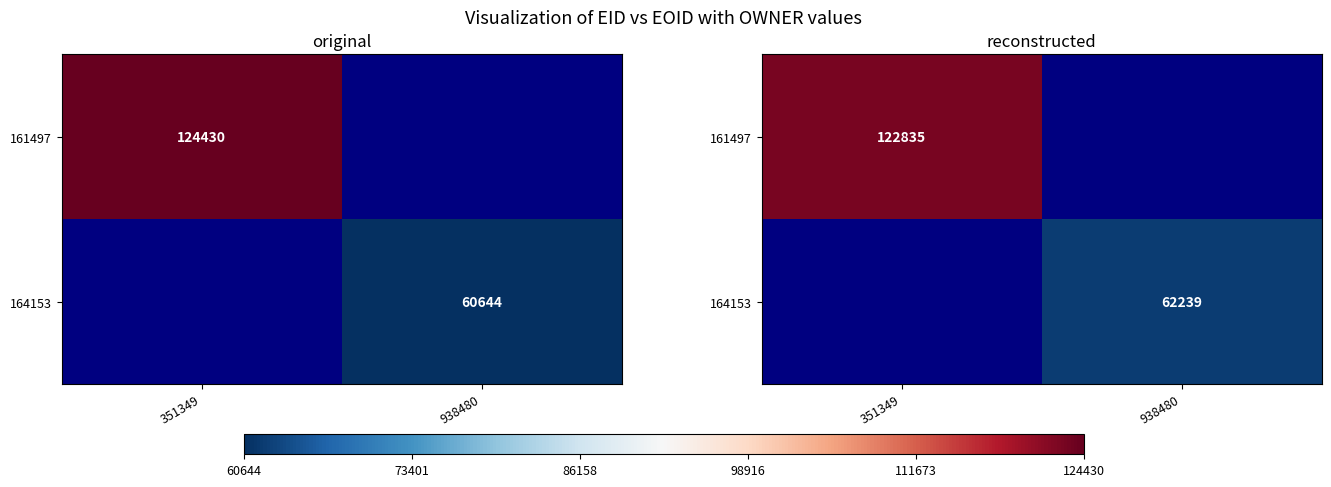

Is the value of 161497 at 938480 greater than the value of 164153 at 938480?

No